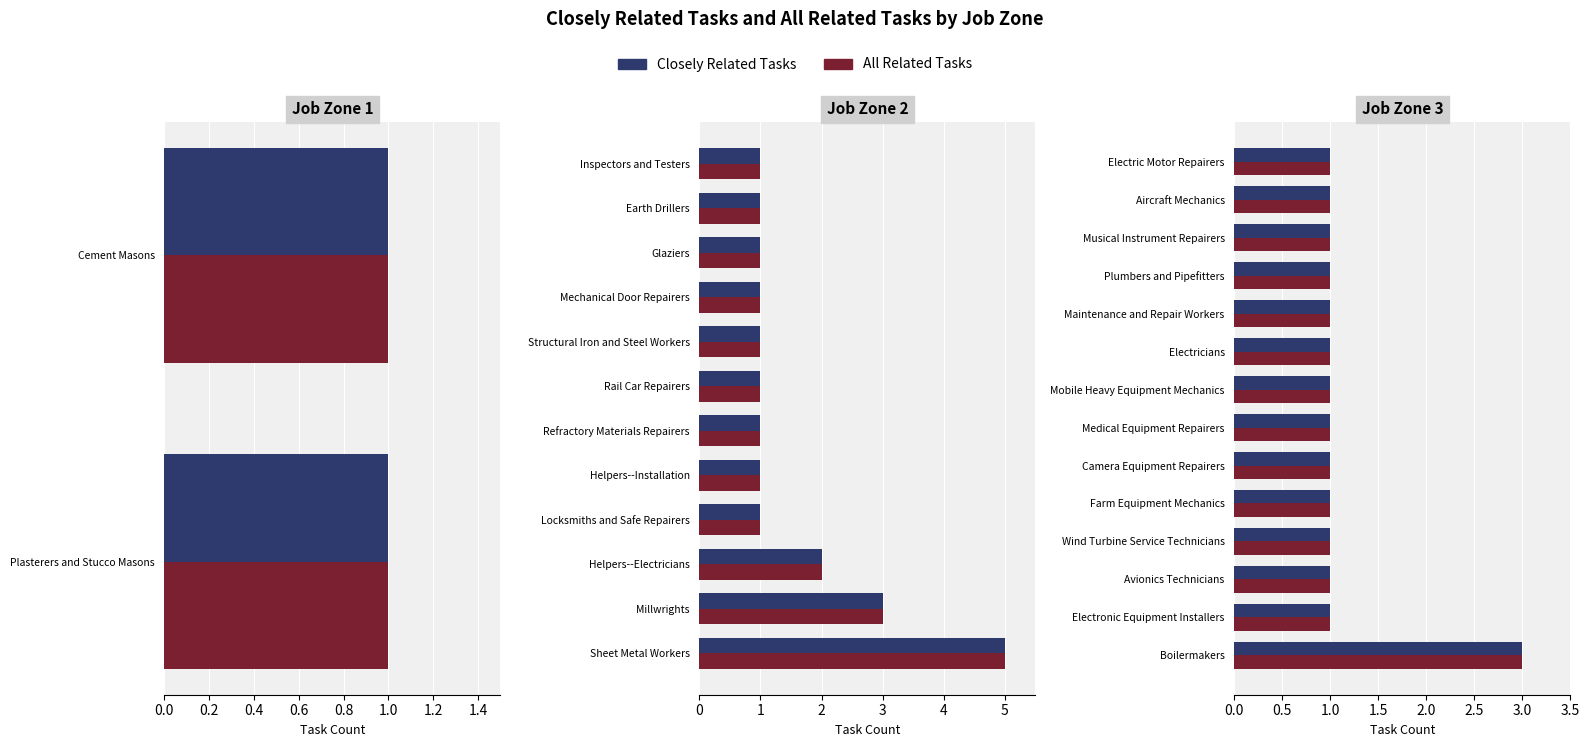

True or false: All Related Tasks has a value of 0 at Farm Equipment Mechanics.

False